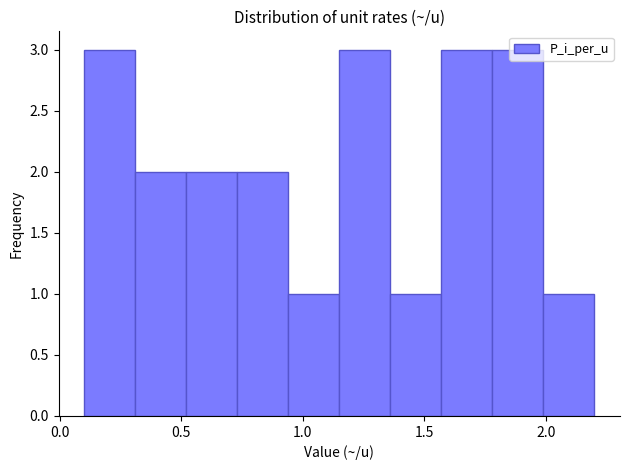

How tall is the bar that spans 0.10 to 0.31 on the x-axis? Neither the bar edges nor the heights are printed on the chart, so give them approximately, as read against the axes.

3